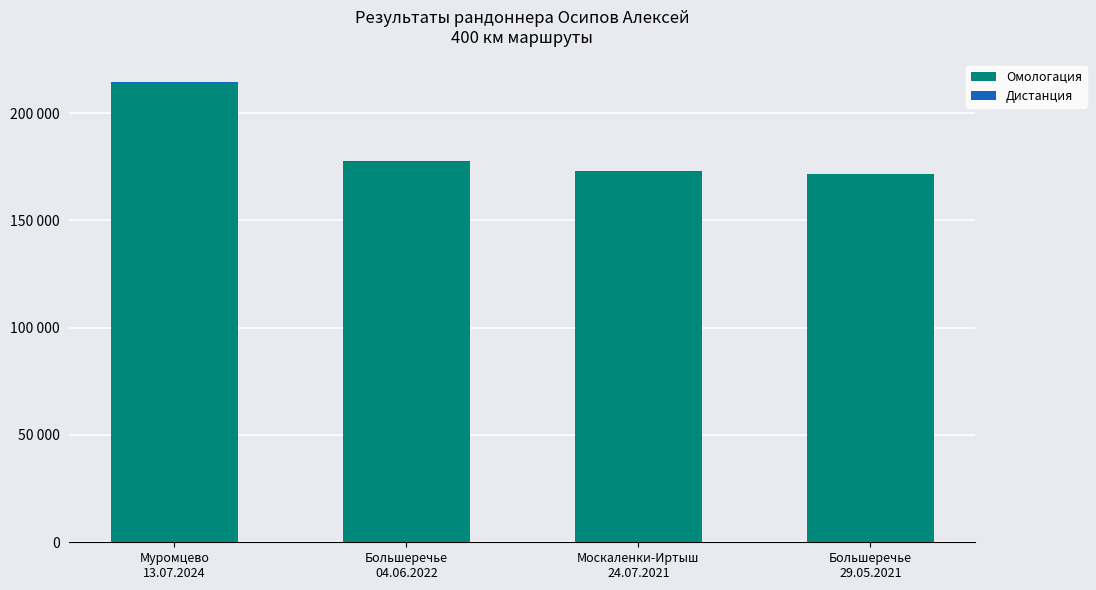

Are the bars horizontal?

No